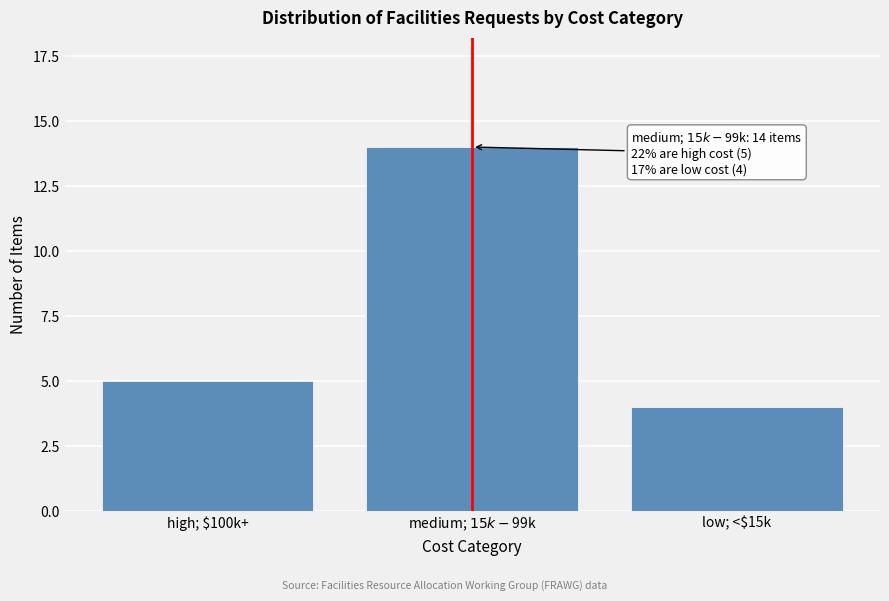

Reading right to left, extract all data points from this chart.

4	14	5